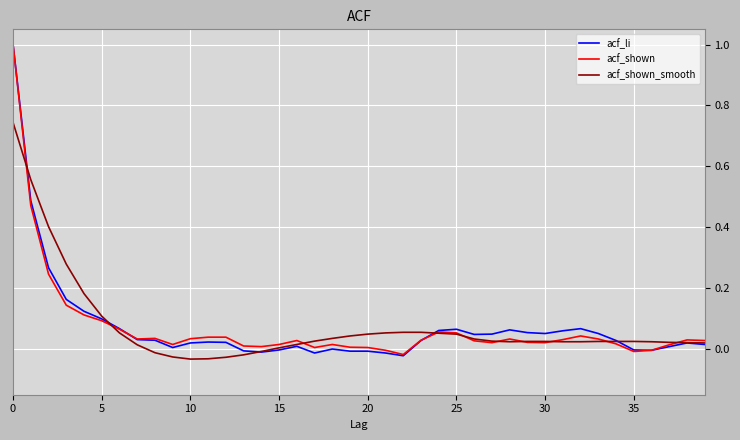

What is the highest value of the acf_li series?

1.0